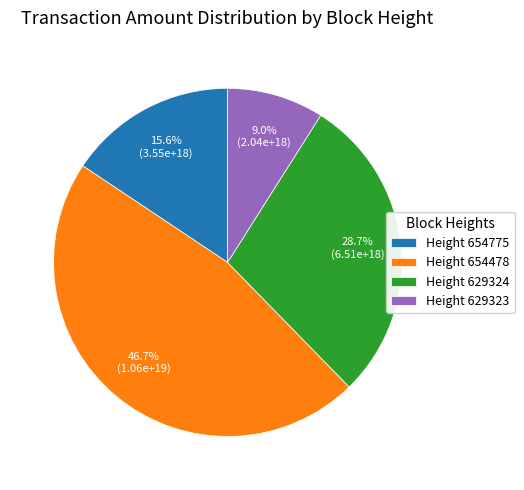

Which category has the smallest portion of the pie?

Height 629323